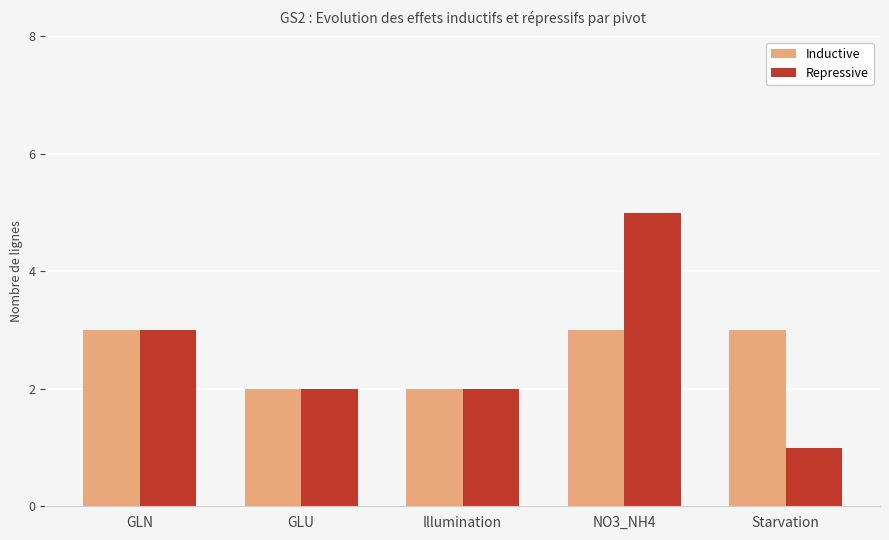

At which category is the sum across all series the highest?

NO3_NH4